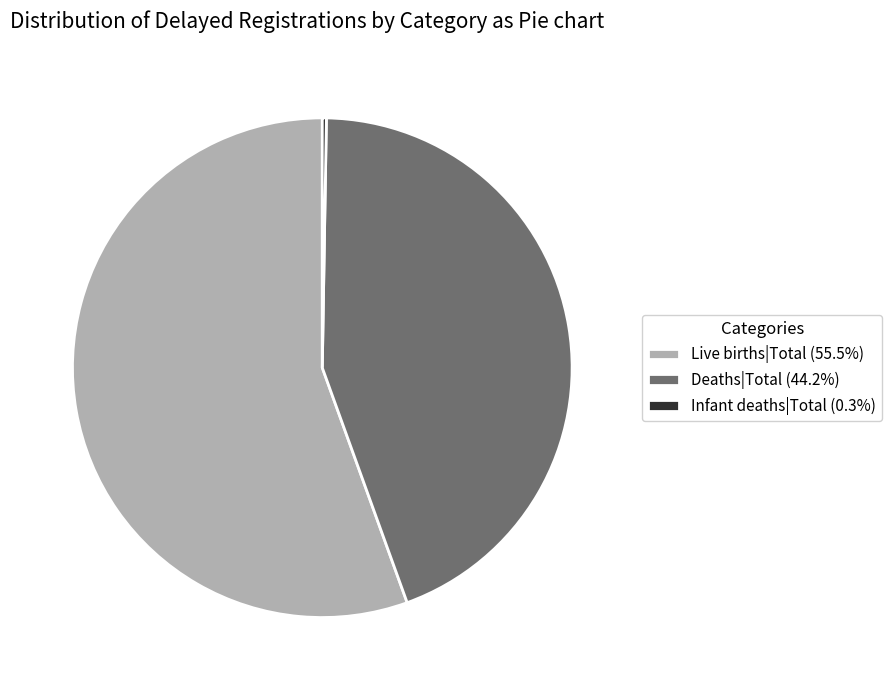

Approximately how many times larger is the value at Deaths|Total (44.2%) compared to Live births|Total (55.5%)?

0.8